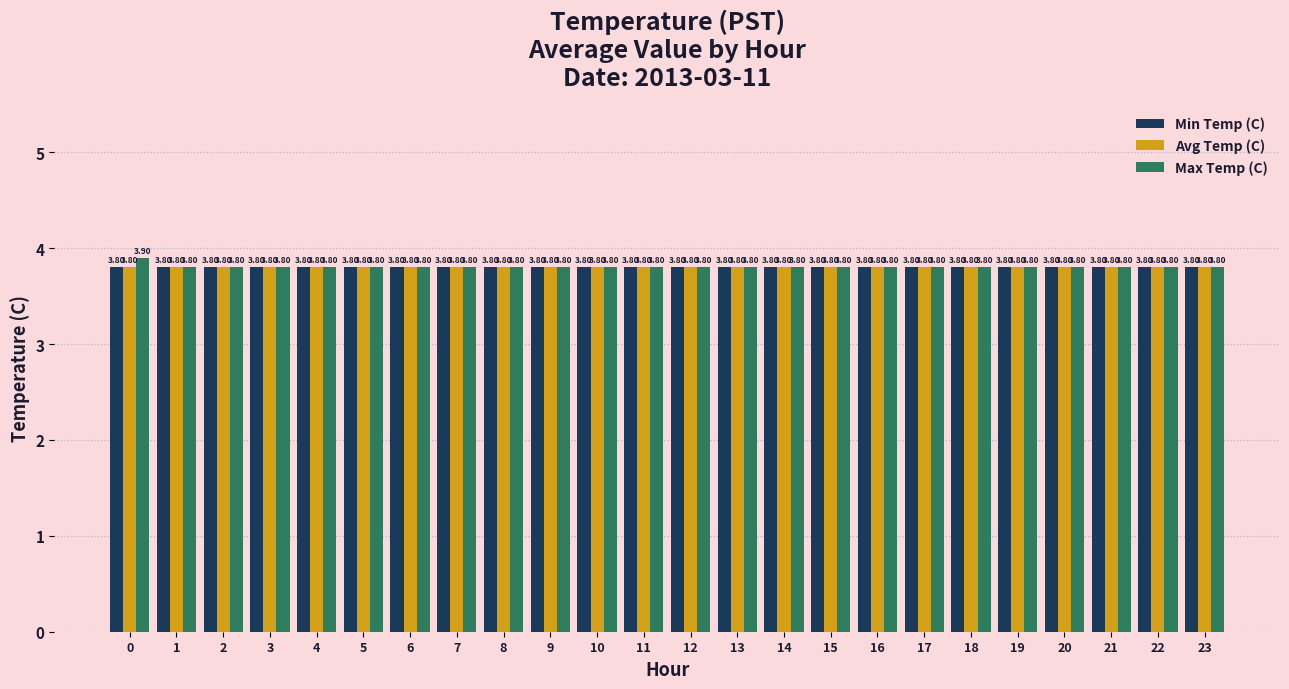

What is the total value across all series at 2?

11.4